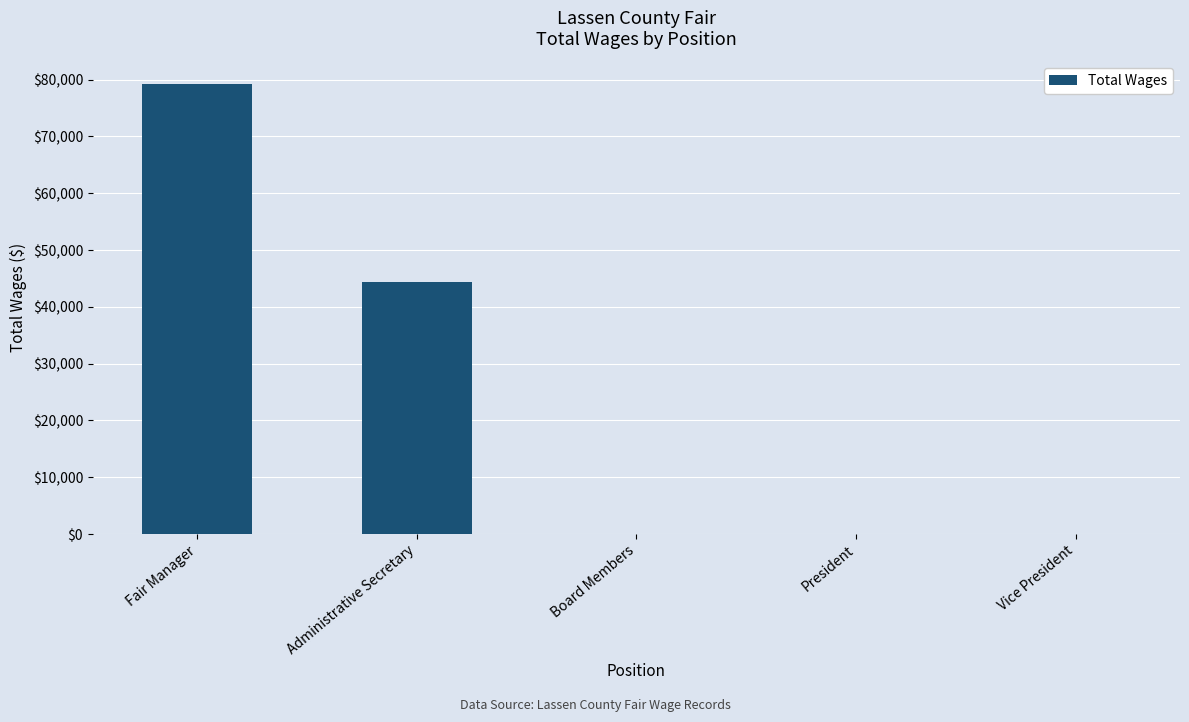

True or false: the data shows -29848 at President.

False